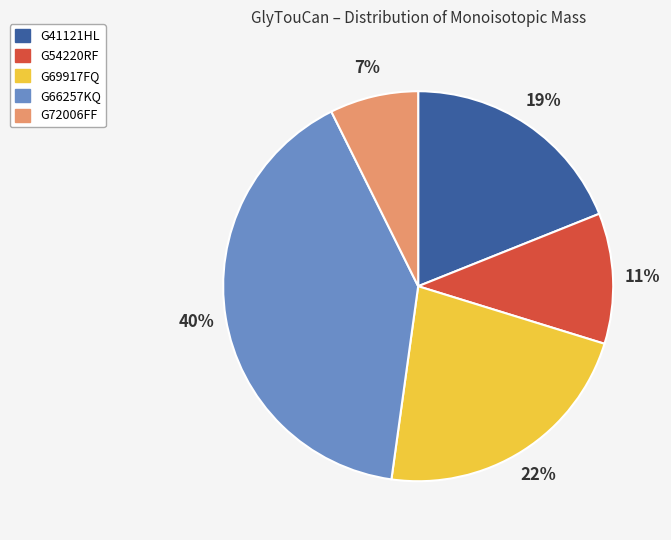

Combined, do G41121HL and G69917FQ account for over 50%?

No